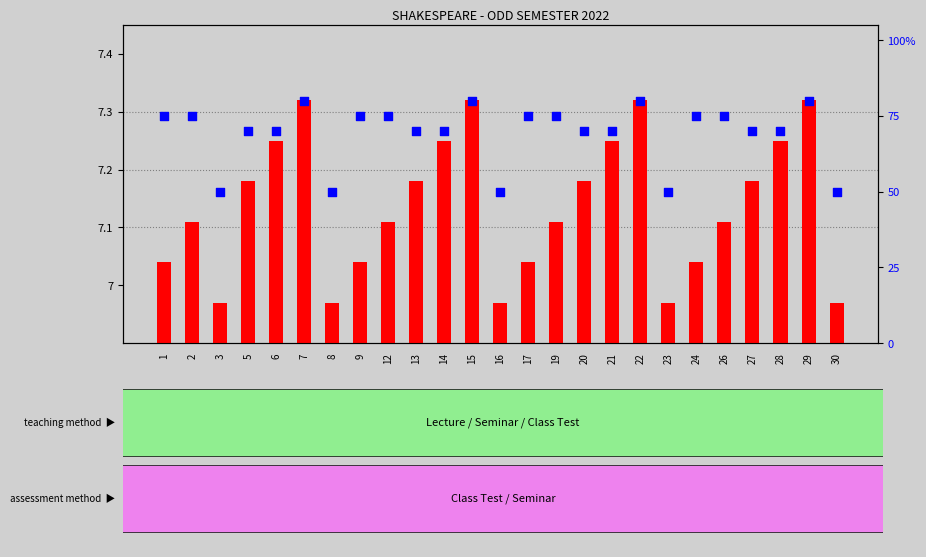

Which series has the largest total across all categories?

percentile rank within the sample